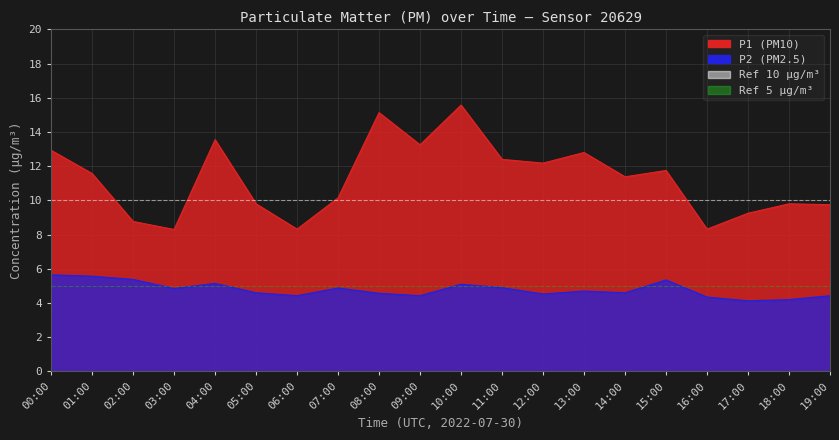

Which has a higher value, 12:00 or 15:00?

12:00